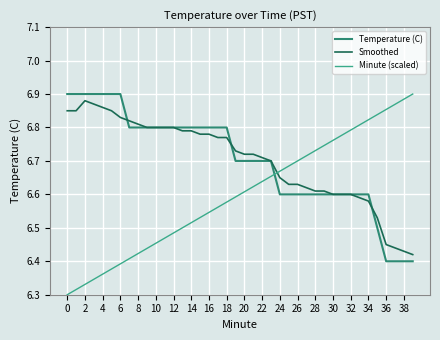

Which series has the widest spread of values?

Minute (scaled)